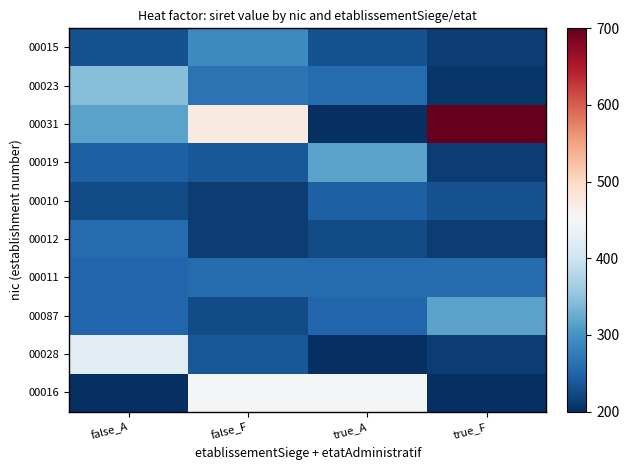

Which series has the largest total across all categories?

00031